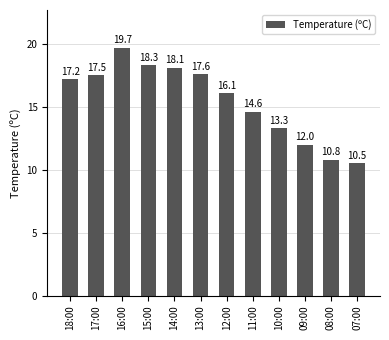

How many bars are there in total?

12